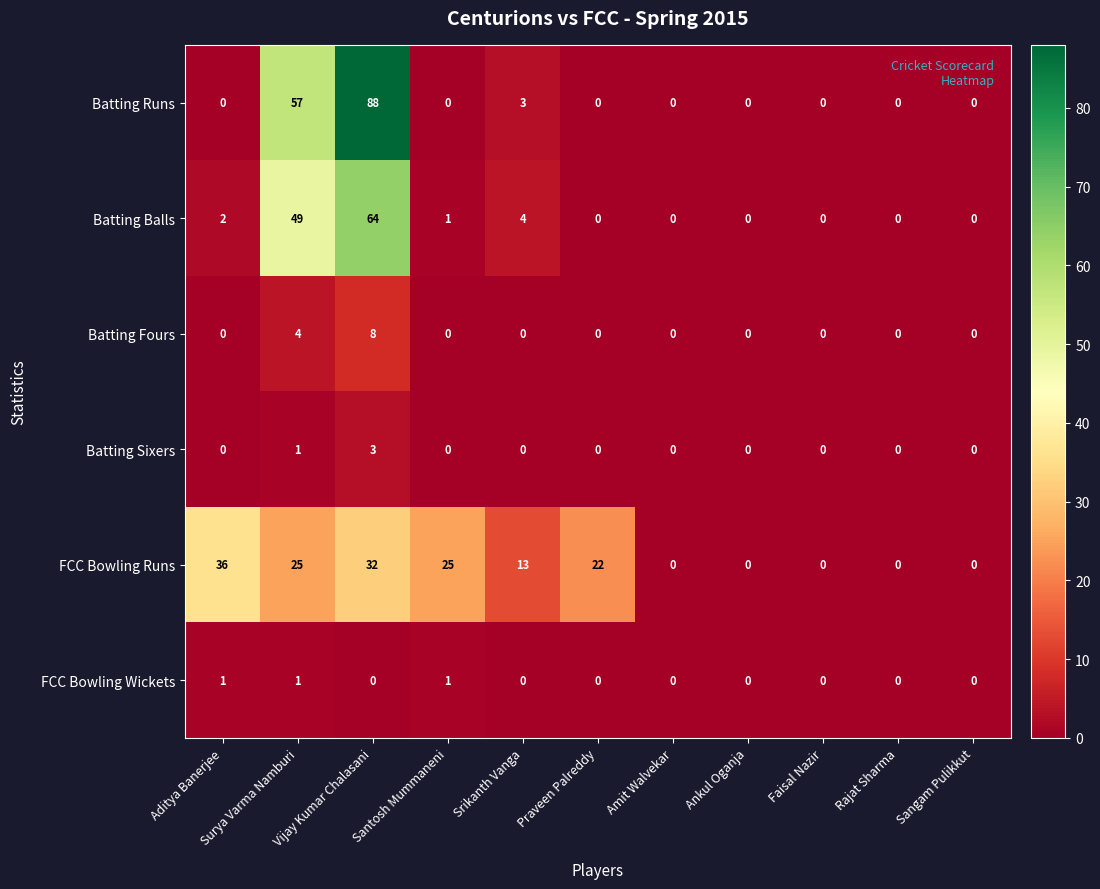

How many categories are shown in the chart?

11